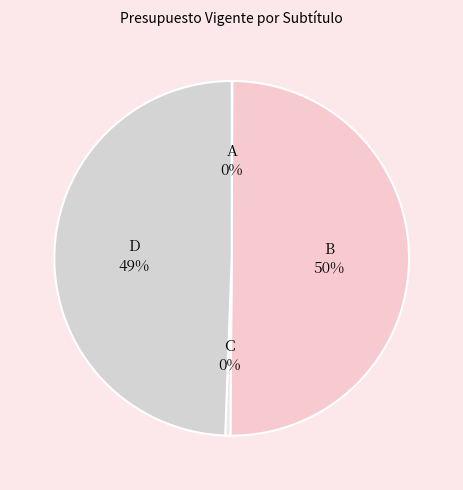

Which category has the biggest portion of the pie?

B 50%